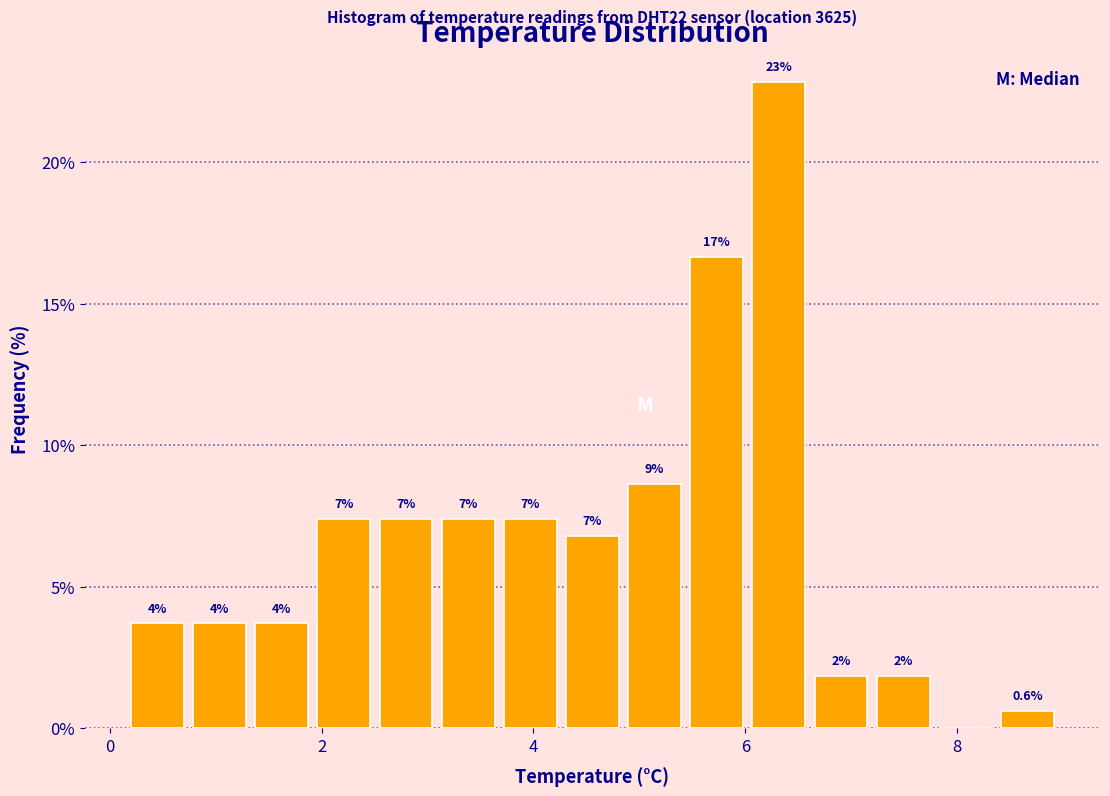

Read against the x-axis, roughly where is the centre of the tallest bar?

6.4